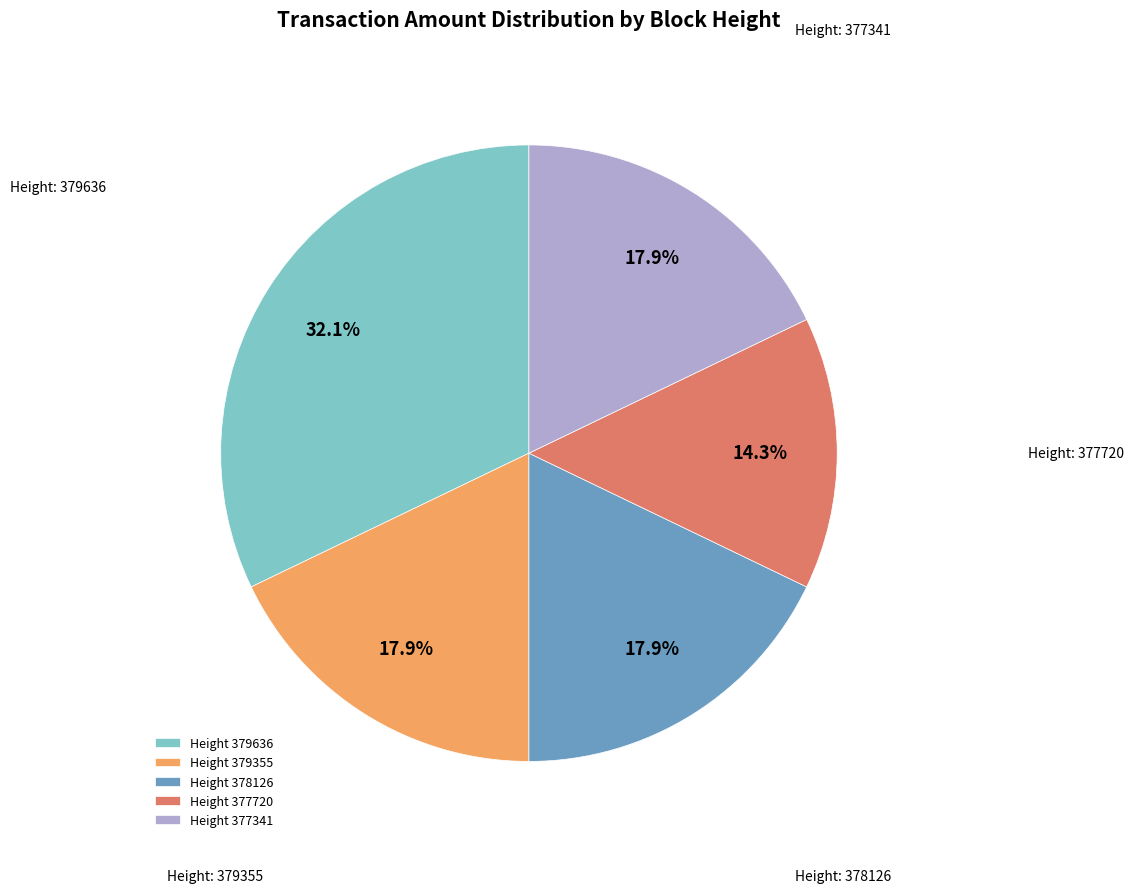

What percentage is NOT represented by Height 377341?

82.1%